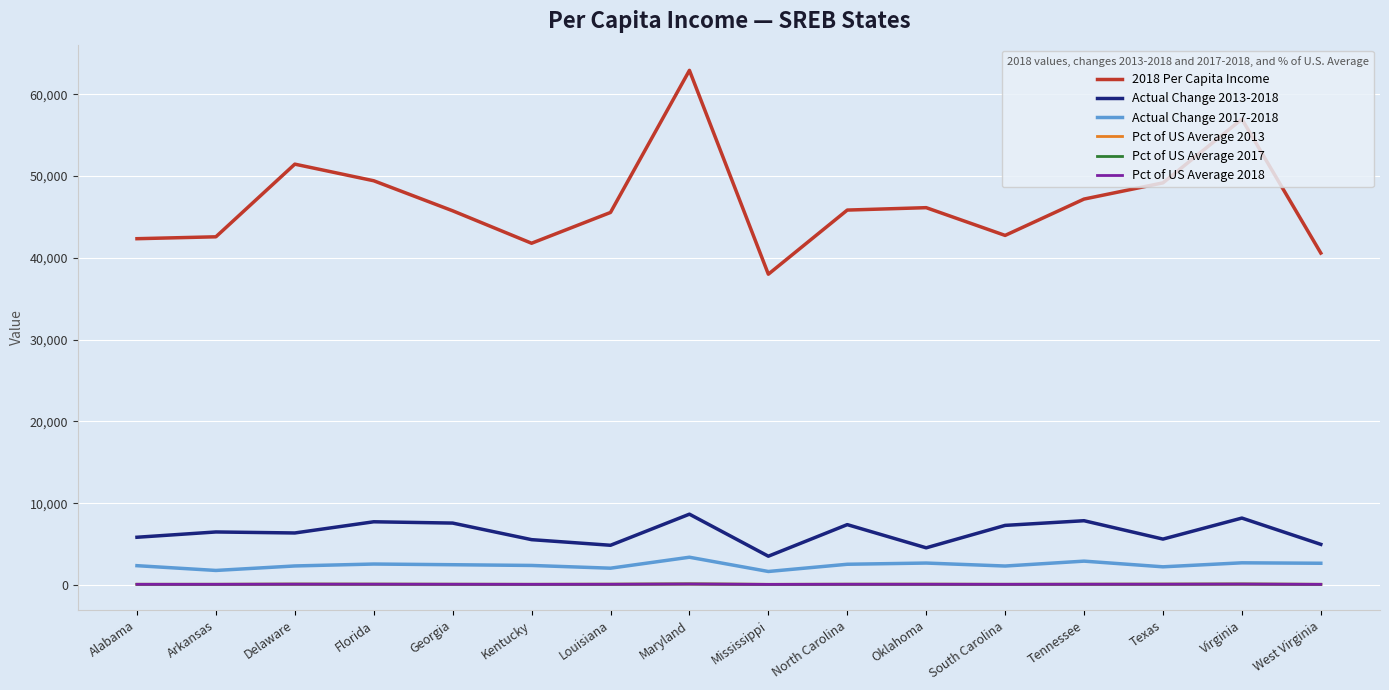

True or false: Pct of US Average 2018 and 2018 Per Capita Income intersect in this chart.

False